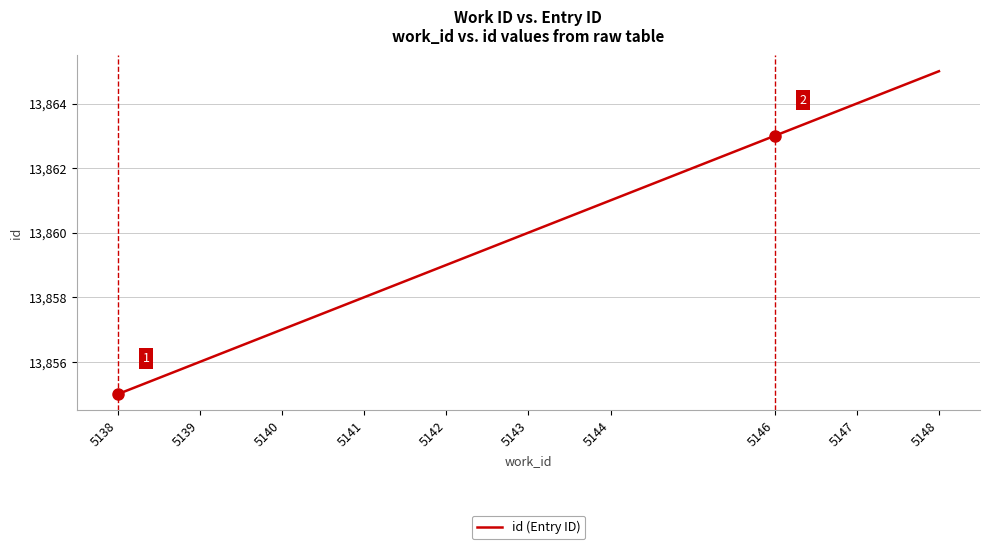

Which category has the highest value across all series?

5148